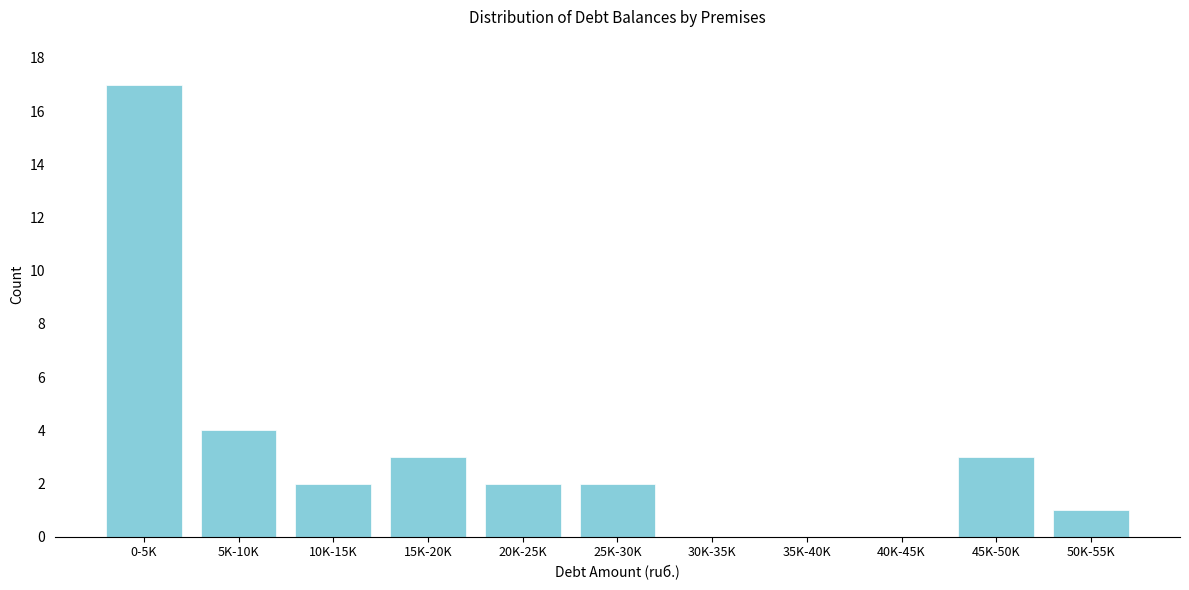

Reading left to right, what are all the values shown in this chart?

0-5K=17	5K-10K=4	10K-15K=2	15K-20K=3	20K-25K=2	25K-30K=2	30K-35K=0	35K-40K=0	40K-45K=0	45K-50K=3	50K-55K=1